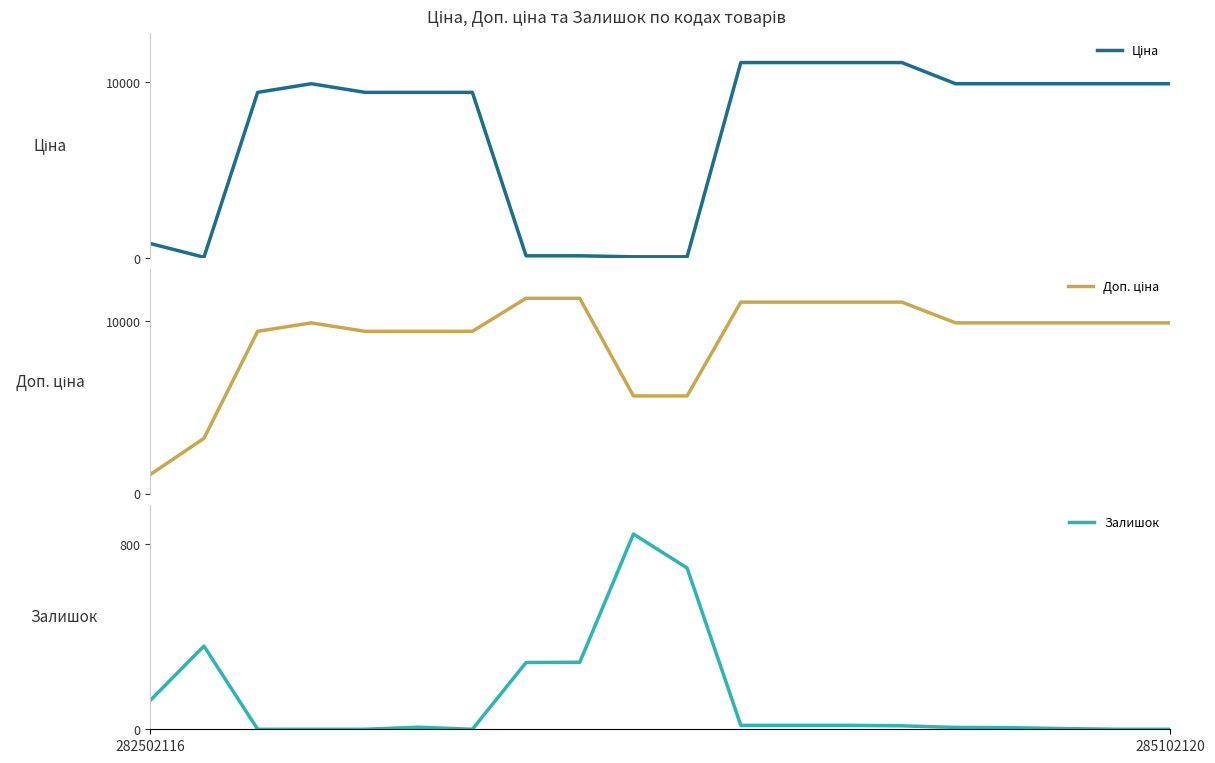

Which series changed the most between 7 and 16?

Ціна